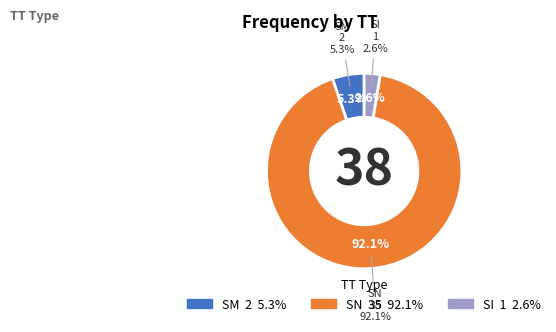

What portion of the pie excludes SN?

7.9%